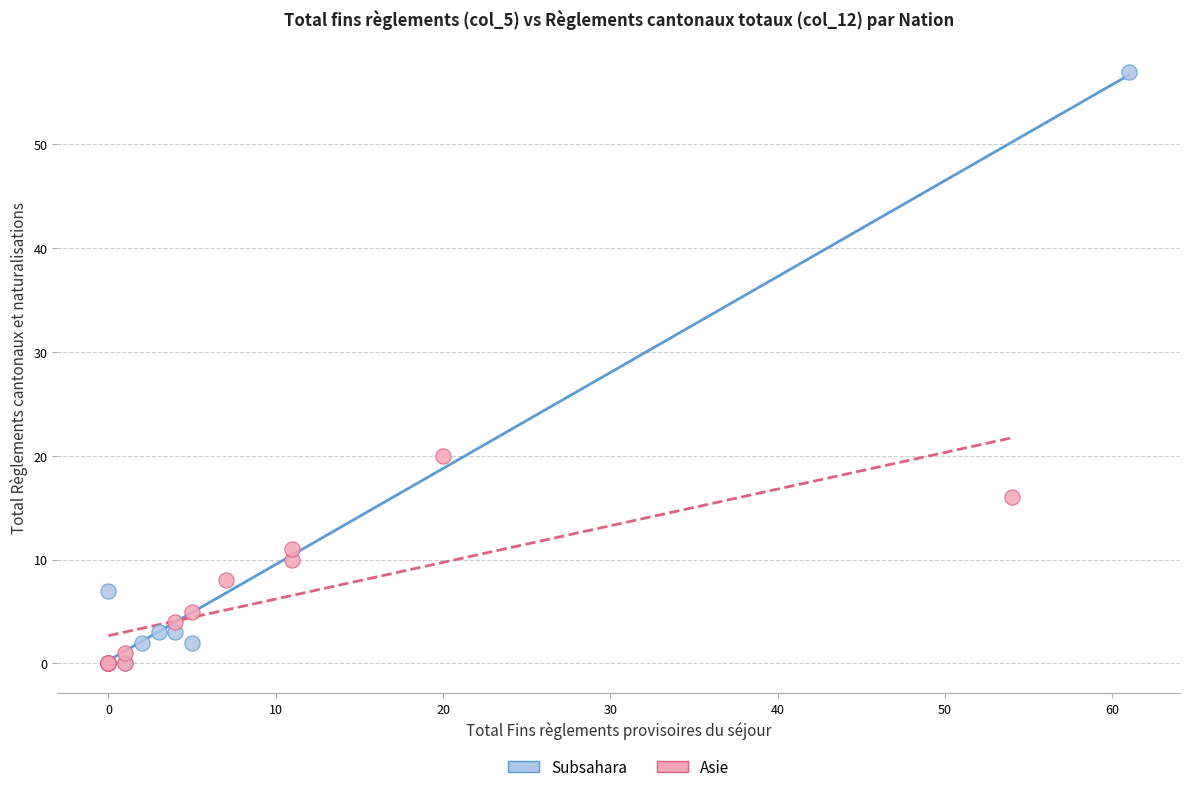

Which series has the largest Y range (max minus min)?

Subsahara